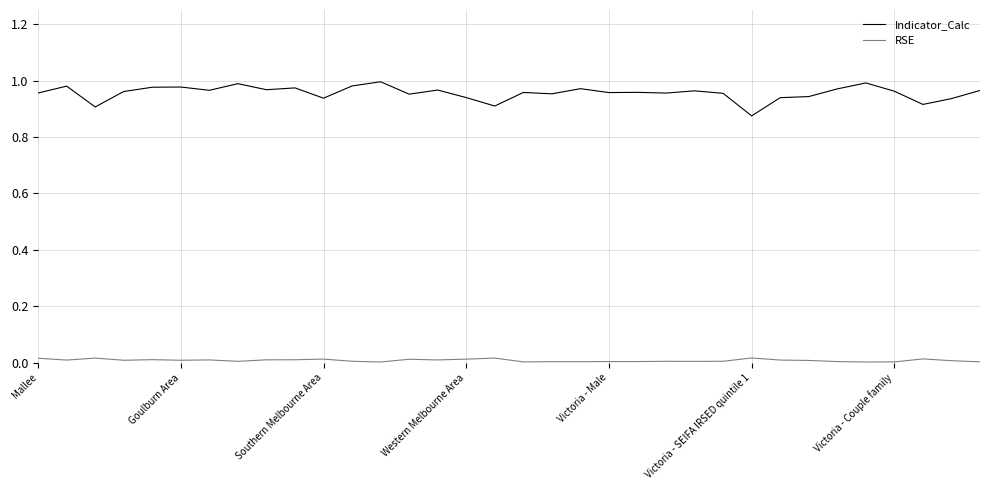

True or false: RSE and Indicator_Calc cross at least once.

False